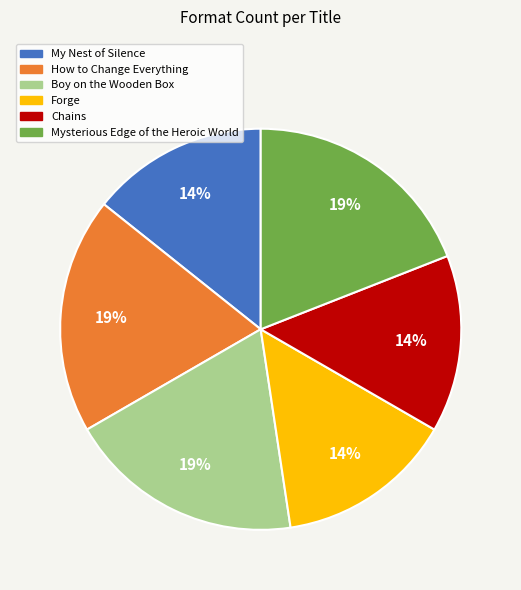

How many slices are in this pie chart?

6